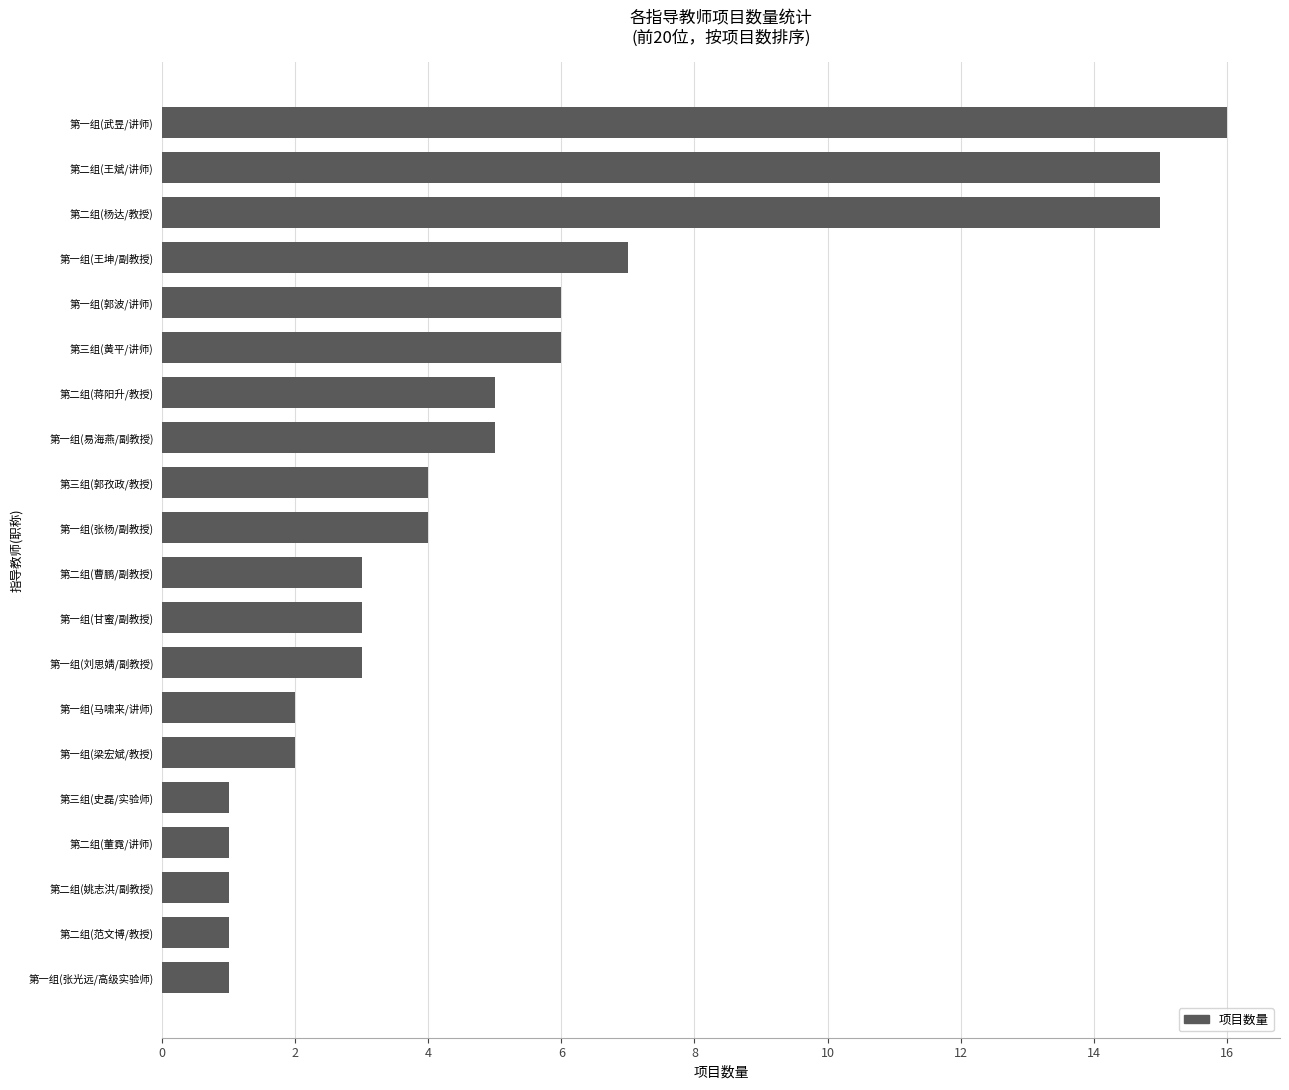

What is the difference between the maximum and minimum values?

15